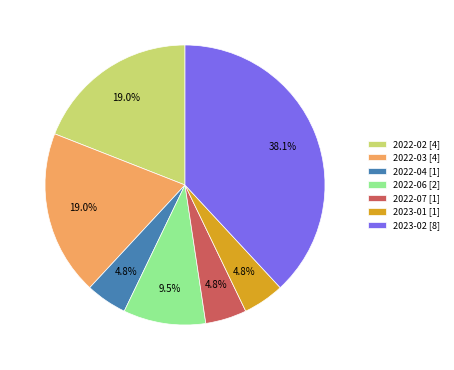

How much of the chart is everything except 2022-07?

95.2%